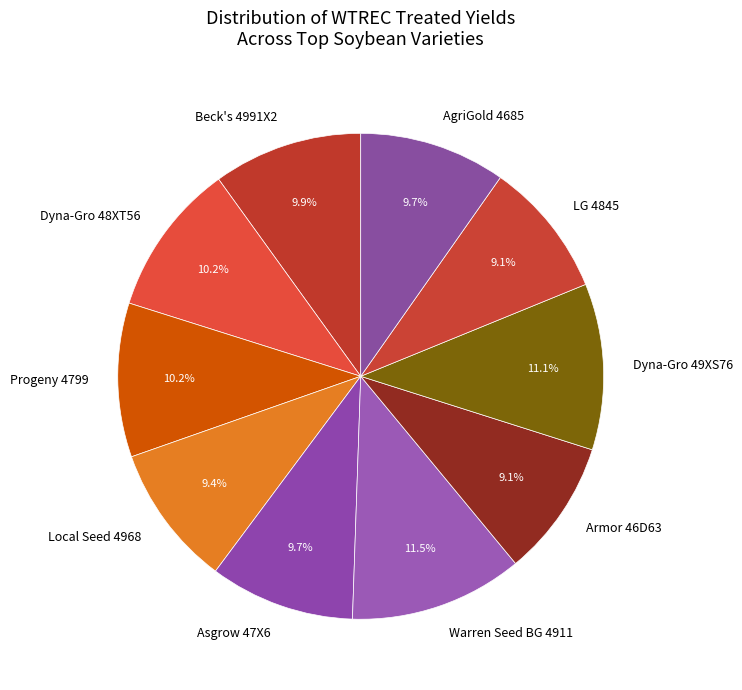

What is the ratio of the value at LG 4845 to the value at Dyna-Gro 48XT56?

0.9